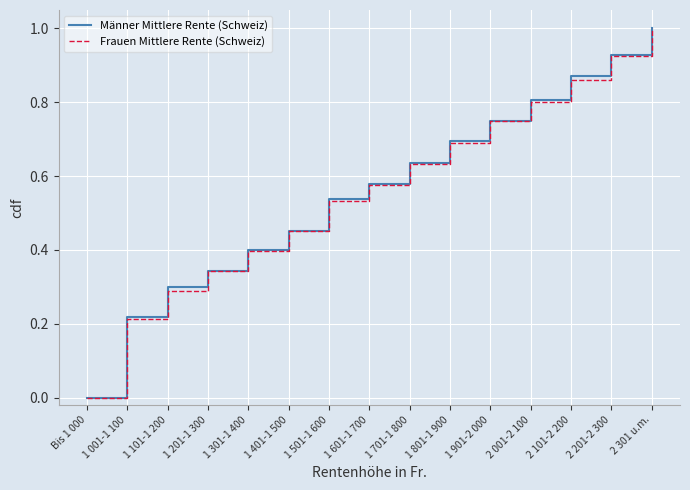

Is the value of Männer Mittlere Rente (Schweiz) at 1 901-2 000 greater than the value of Frauen Mittlere Rente (Schweiz) at 2 101-2 200?

No